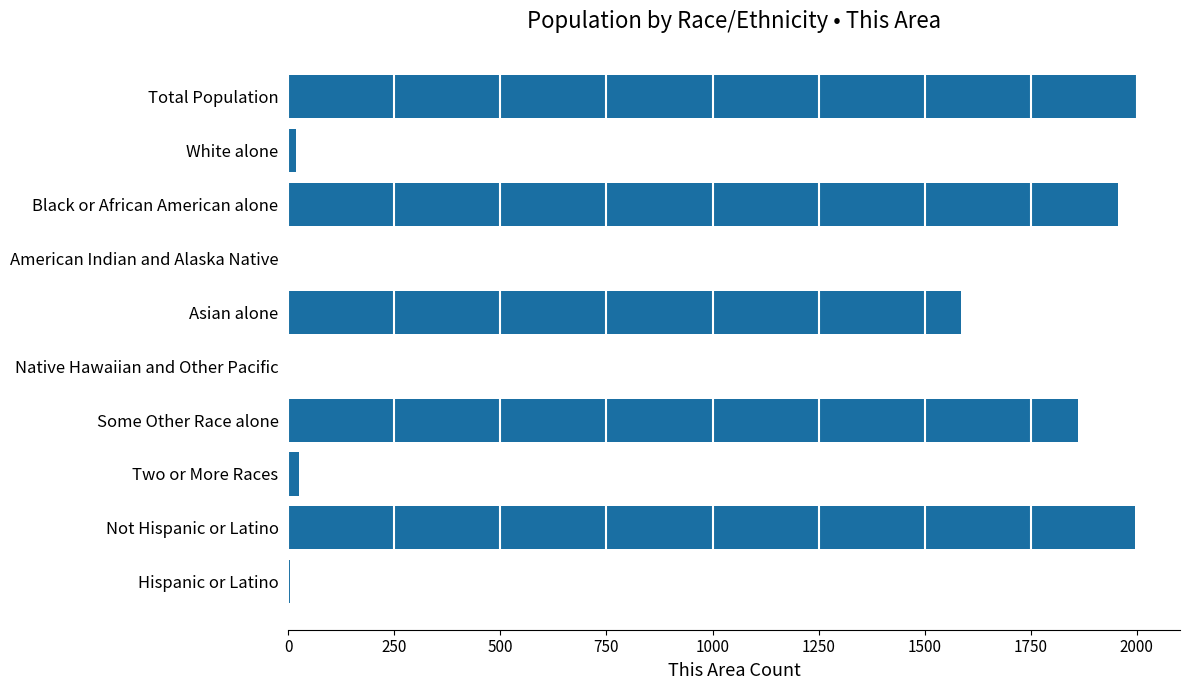

Where is the data nearest to the value 1001?

Asian alone